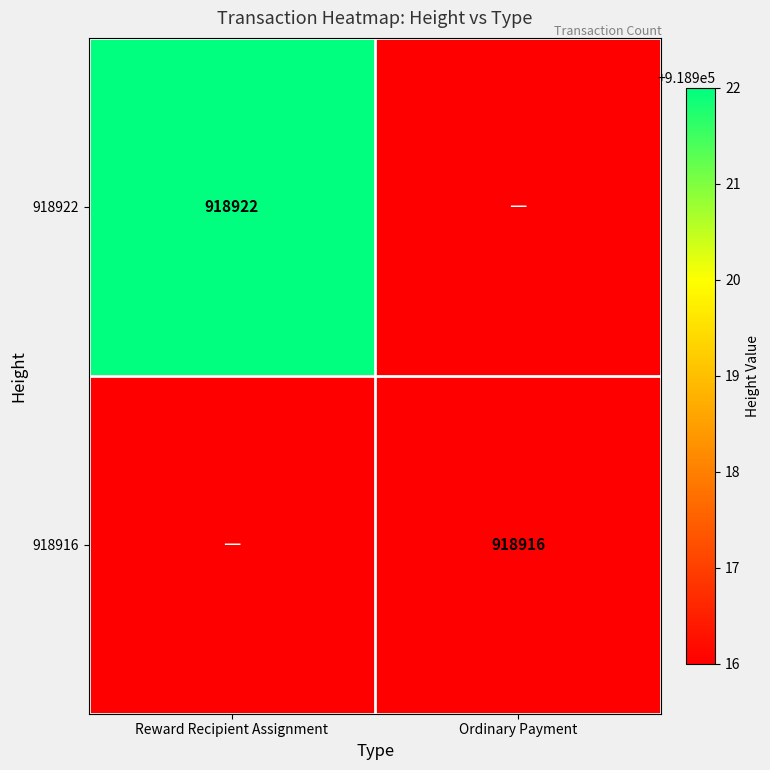

True or false: 918916 has a value of 1362666 at Ordinary Payment.

False